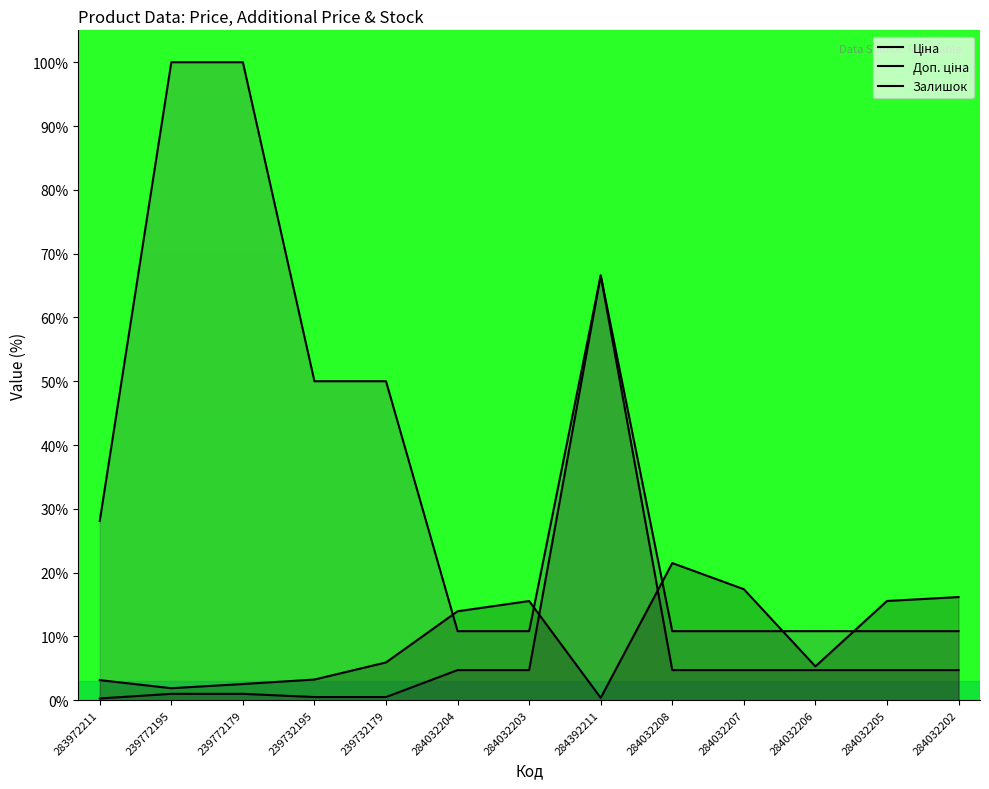

What value does the Залишок series have at 284032208?

21.5